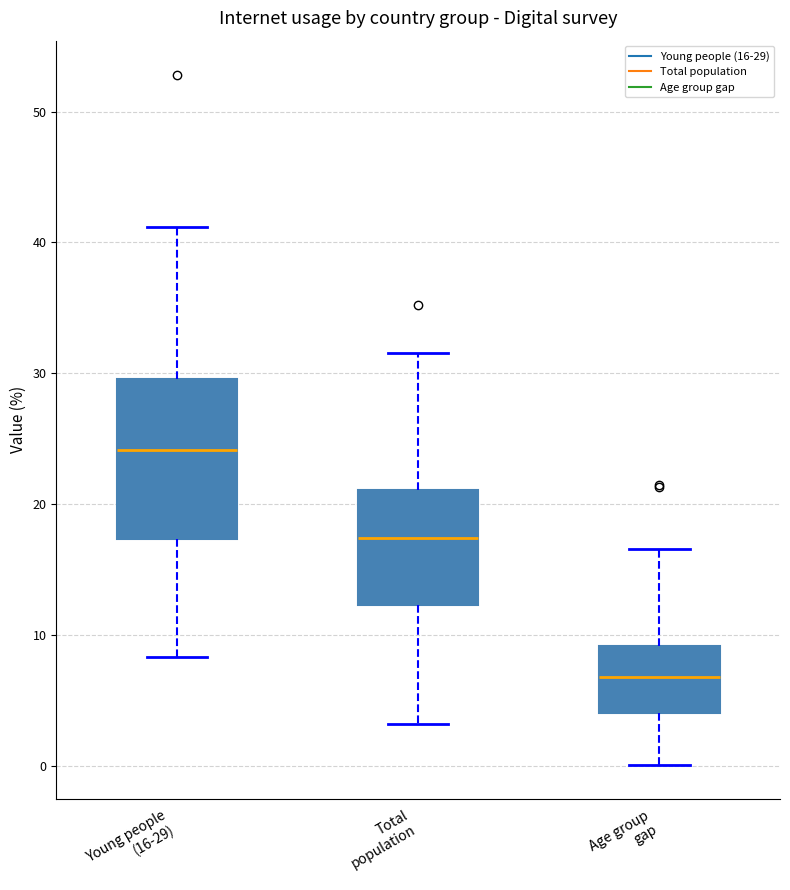

Comparing the boxes themselves (not the whiskers), which one is the tallest?

Young people (16-29)